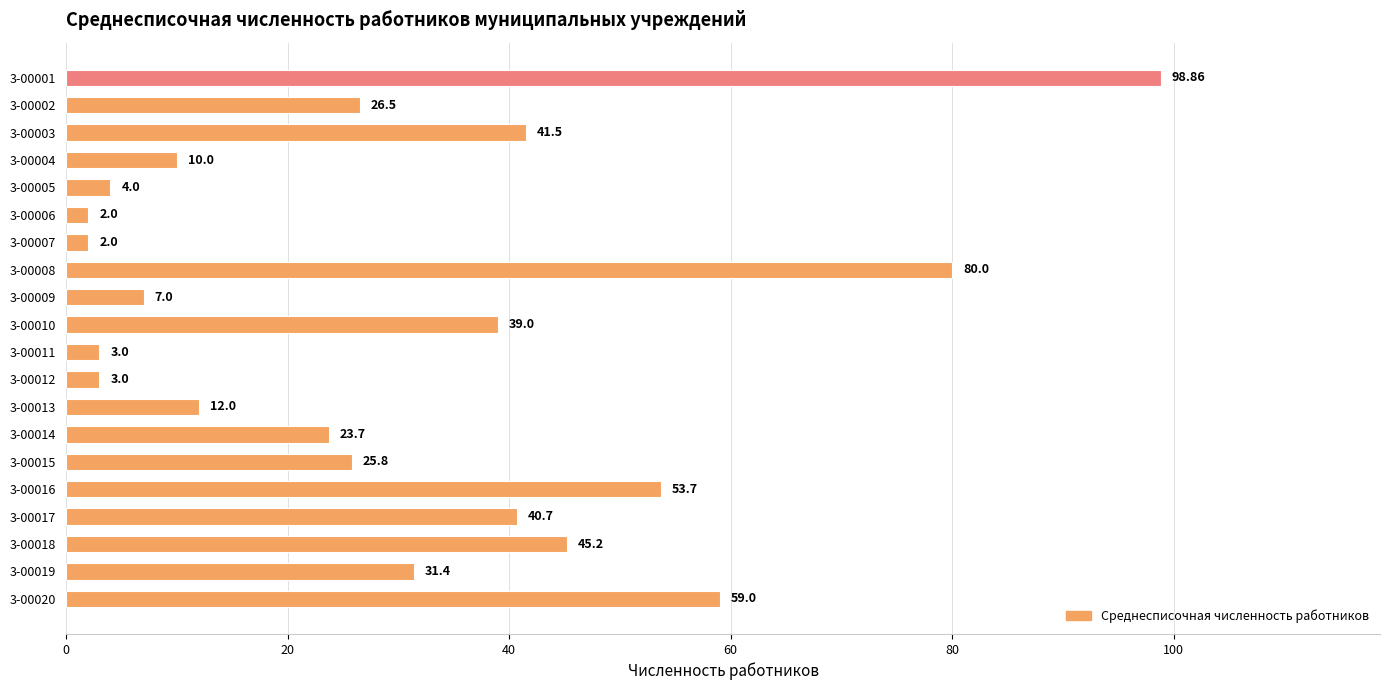

Which has a higher value, 3-00014 or 3-00009?

3-00014